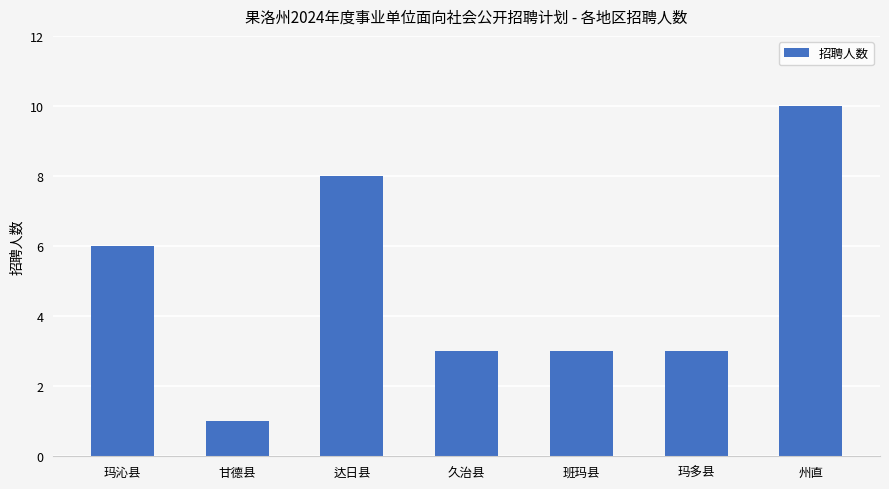

True or false: the data shows 3 at 玛多县.

True